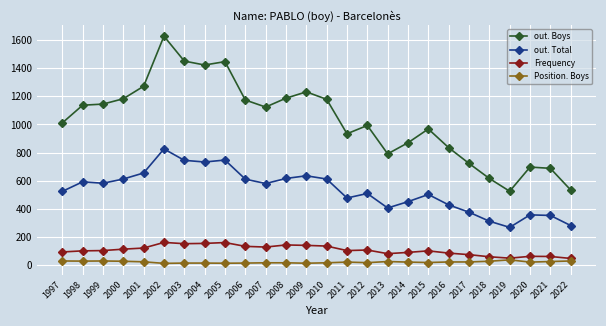

What are all the series names shown in the legend?

out. Boys, out. Total, Frequency, Position. Boys